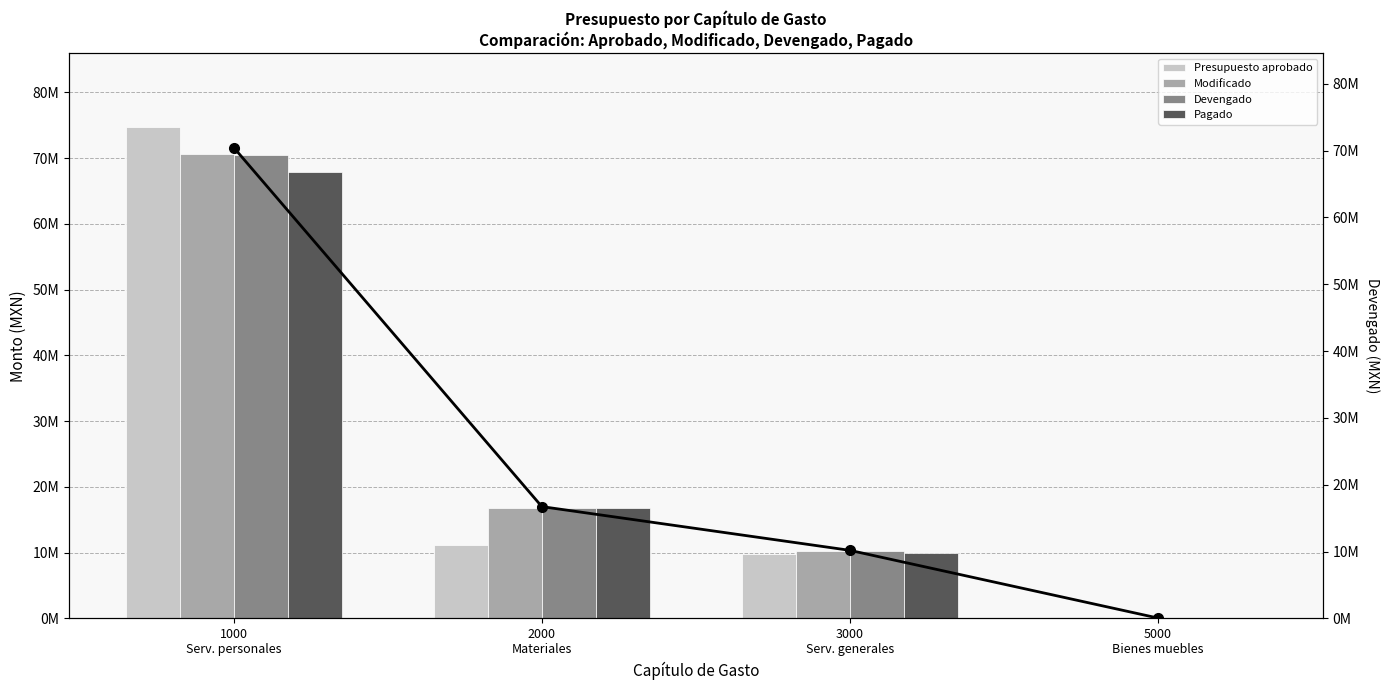

Reading left to right, what are all the values shown in this chart?

Presupuesto aprobado: 74724463.2	11214246.5	9856458.3	215832.0
Modificado: 70600629.2	16781476.9	10187487.4	56695.0
Devengado: 70439672.2	16728245.8	10184246.5	56695.0
Pagado: 67942695.2	16728245.8	9913915.5	56695.0
Devengado (línea): 70439672.2	16728245.8	10184246.5	56695.0